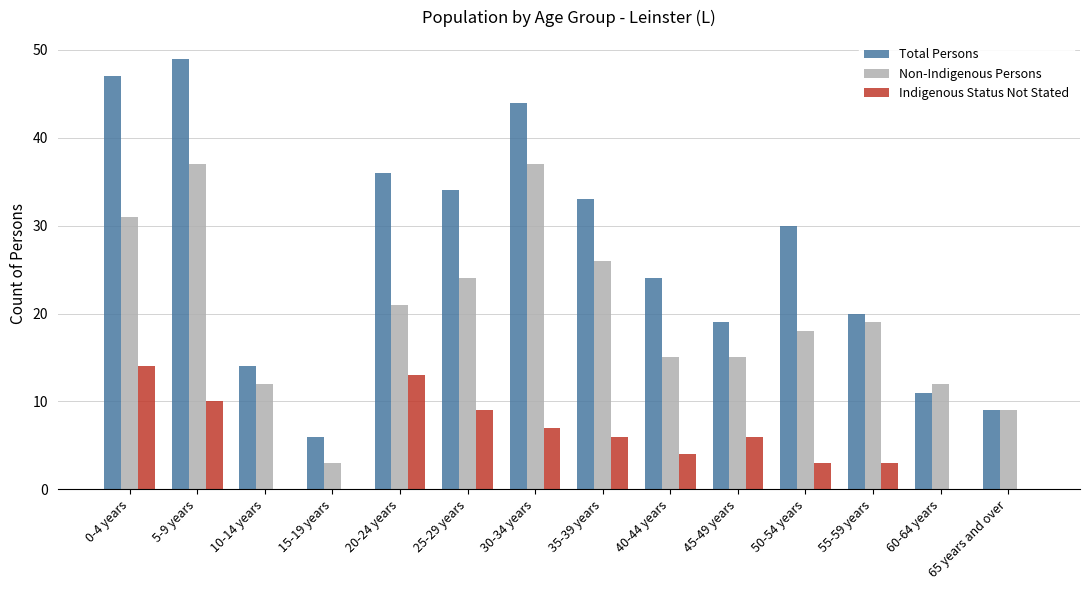

Which series changed the most between 40-44 years and 50-54 years?

Total Persons